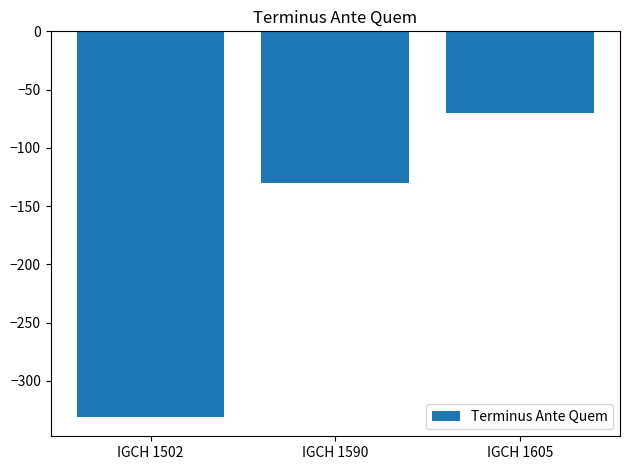

Does the chart contain any negative values?

Yes